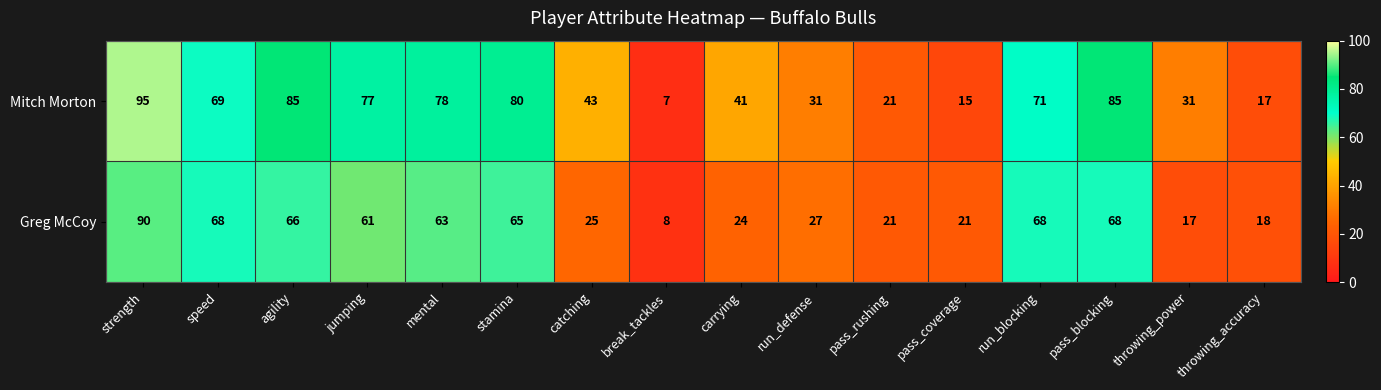

What is the sum of the Mitch Morton values at throwing_power and carrying?

72